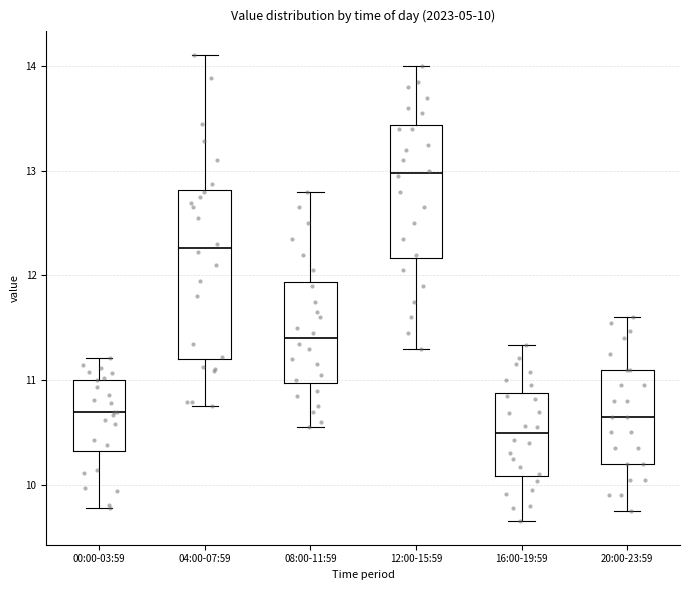

Which box's median line is the lowest?

16:00-19:59